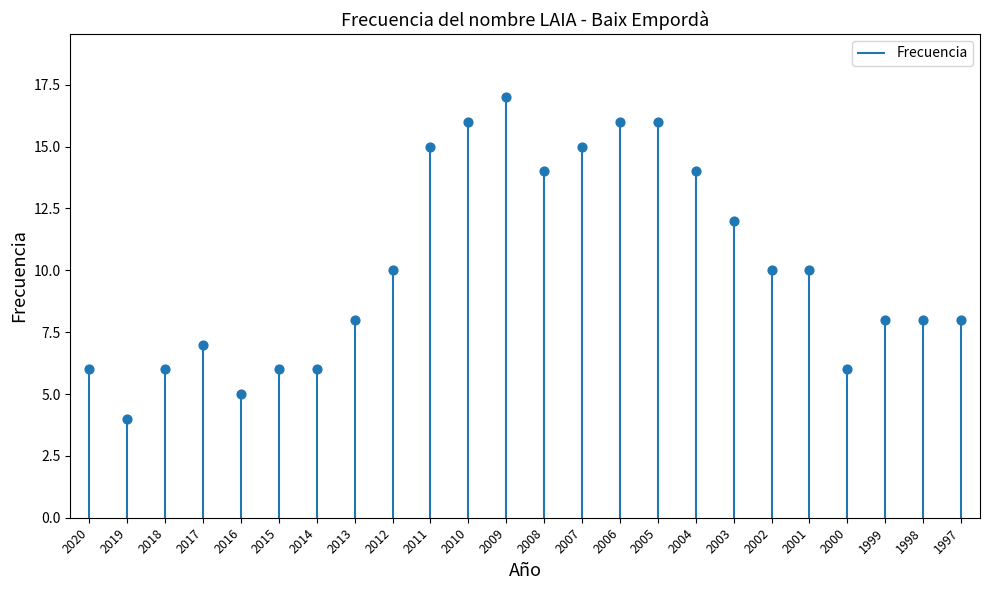

What is the ratio of the value at 2008 to the value at 2013?

1.8